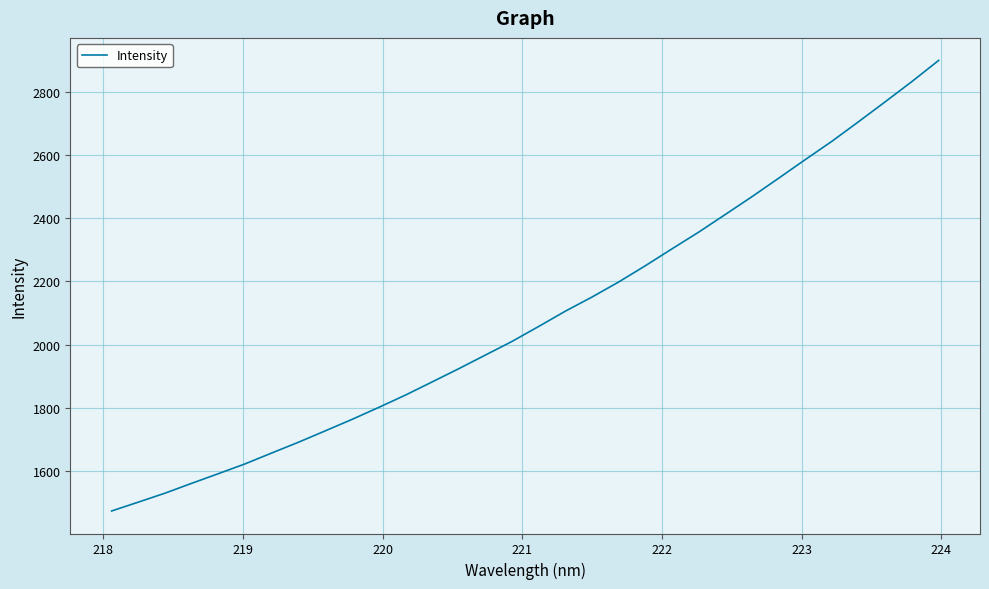

What is the minimum value shown in the chart?

1474.8